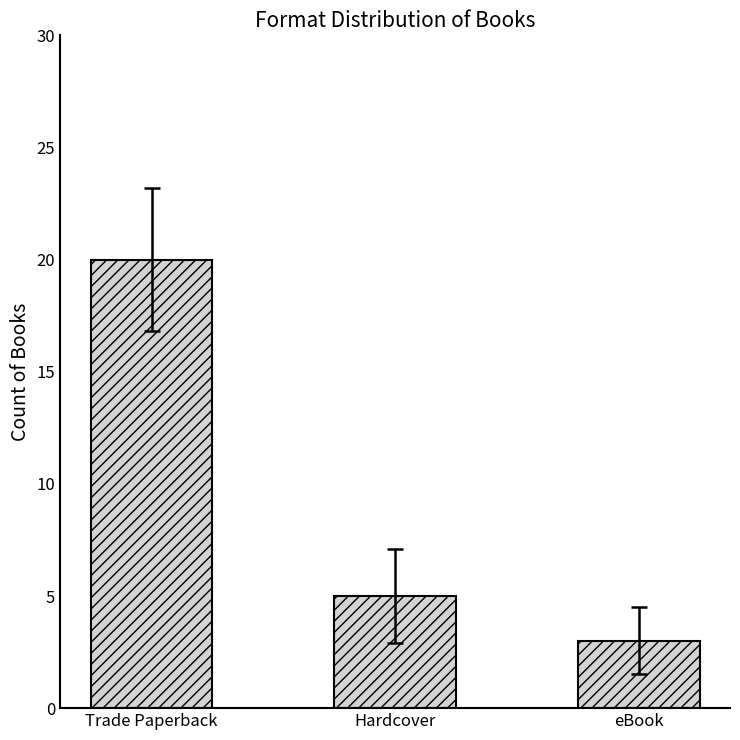

Which category has the lowest value across all series?

eBook